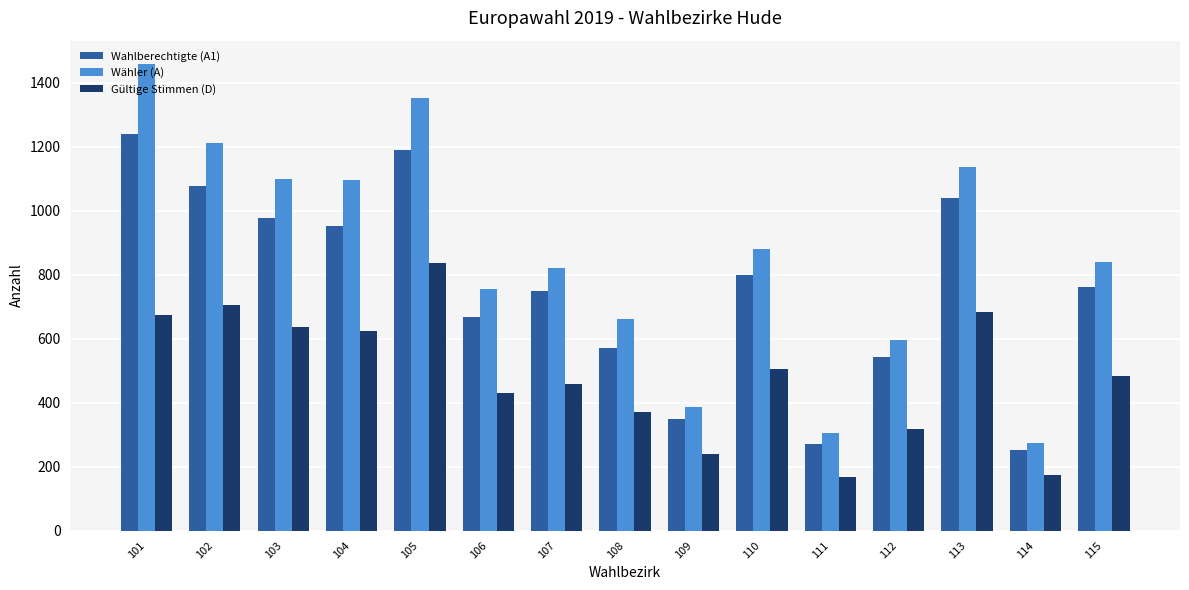

Where does the Wahlberechtigte (A1) series first go above 763?

101